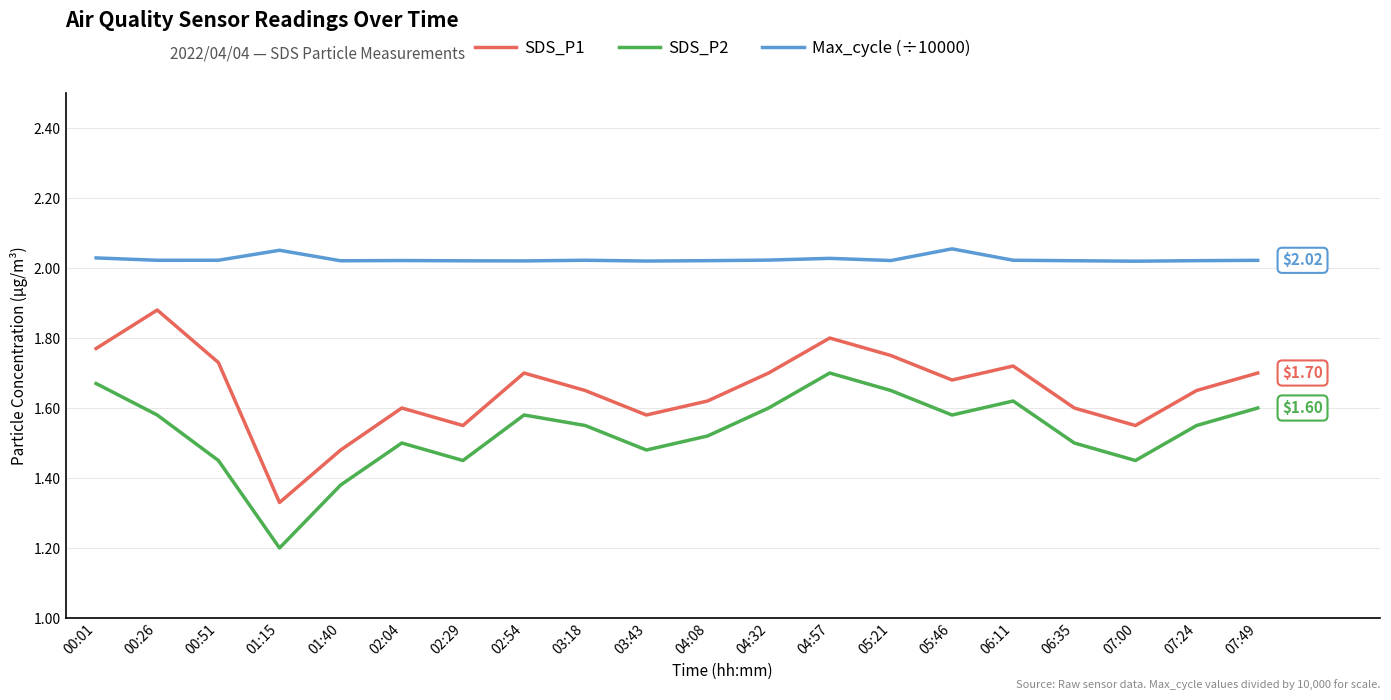

What is the difference between the SDS_P1 values at 00:26 and 07:00?

0.3